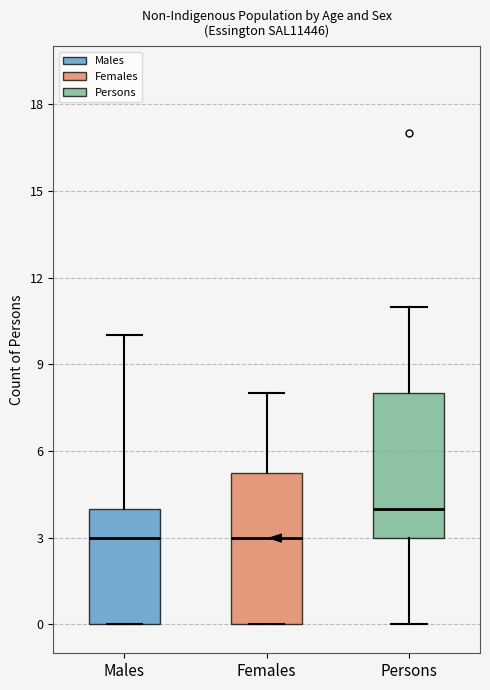

Where is the lower edge of the box for Females on the y-axis? The values are not printed on the chart, so give them approximately, as read against the axis.

0.0